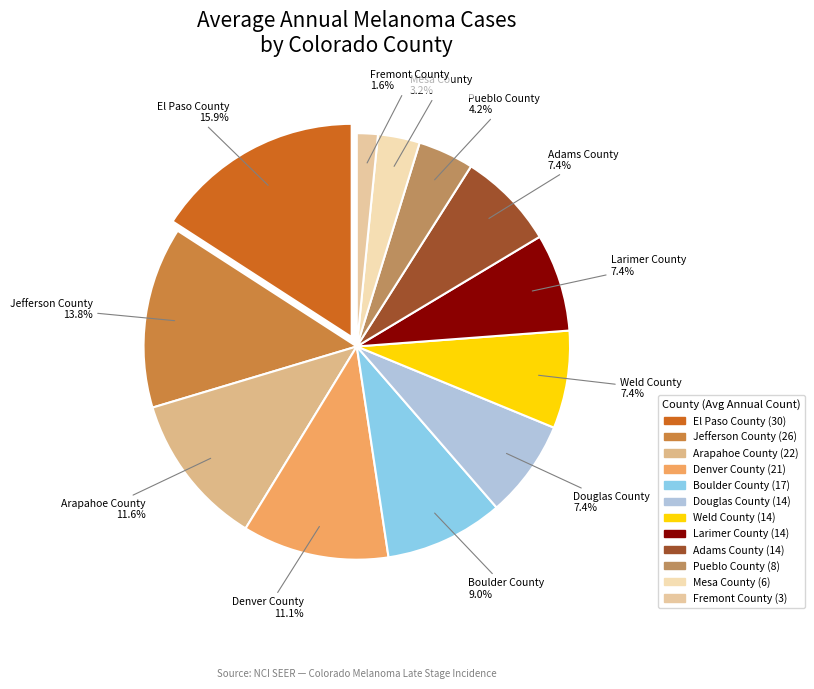

To the nearest percent, what portion does Fremont County represent?

2%